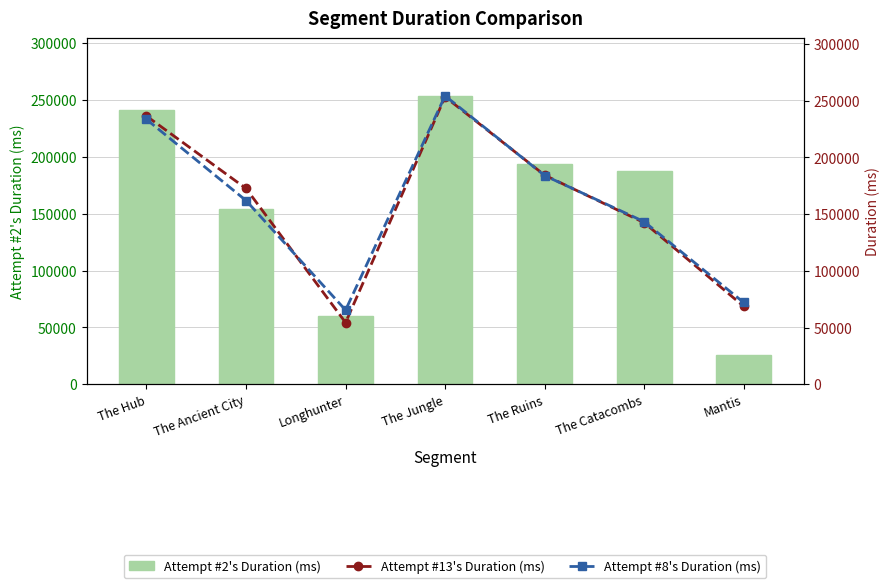

Which has a higher value, Longhunter or The Ancient City?

The Ancient City